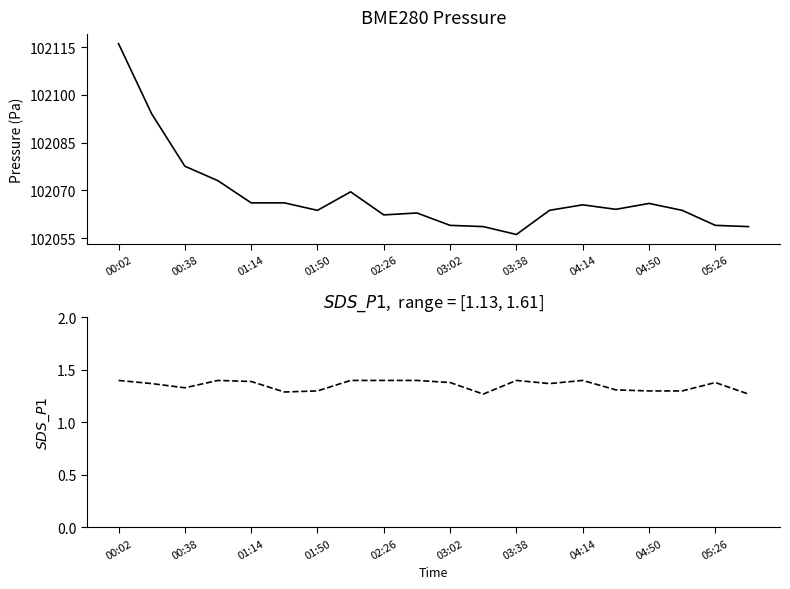

What is the smallest value displayed?

1.3